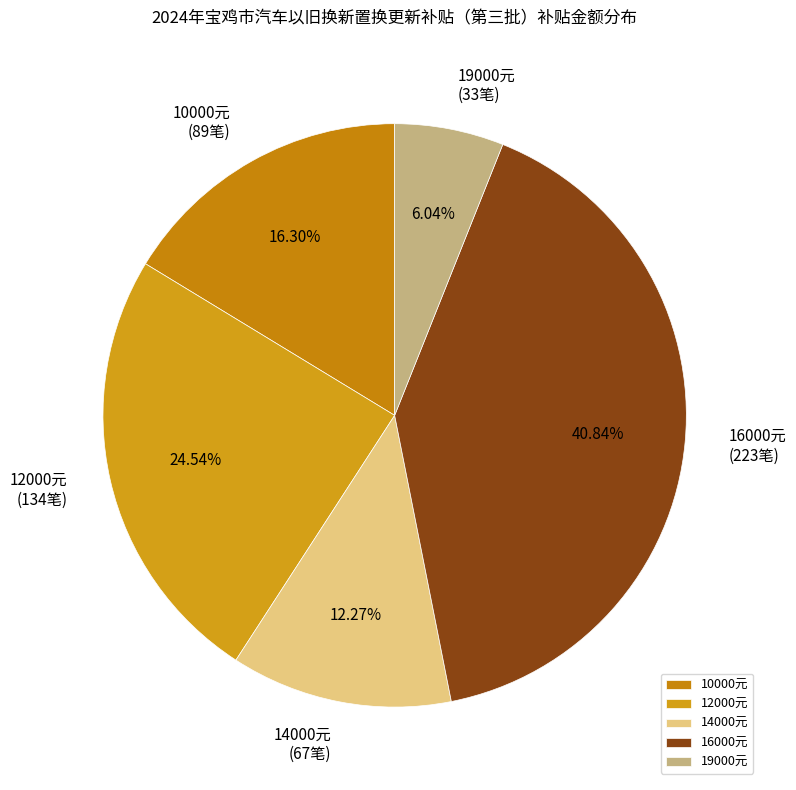

Rank the categories by value from lowest to highest.

19000元, 14000元, 10000元, 12000元, 16000元